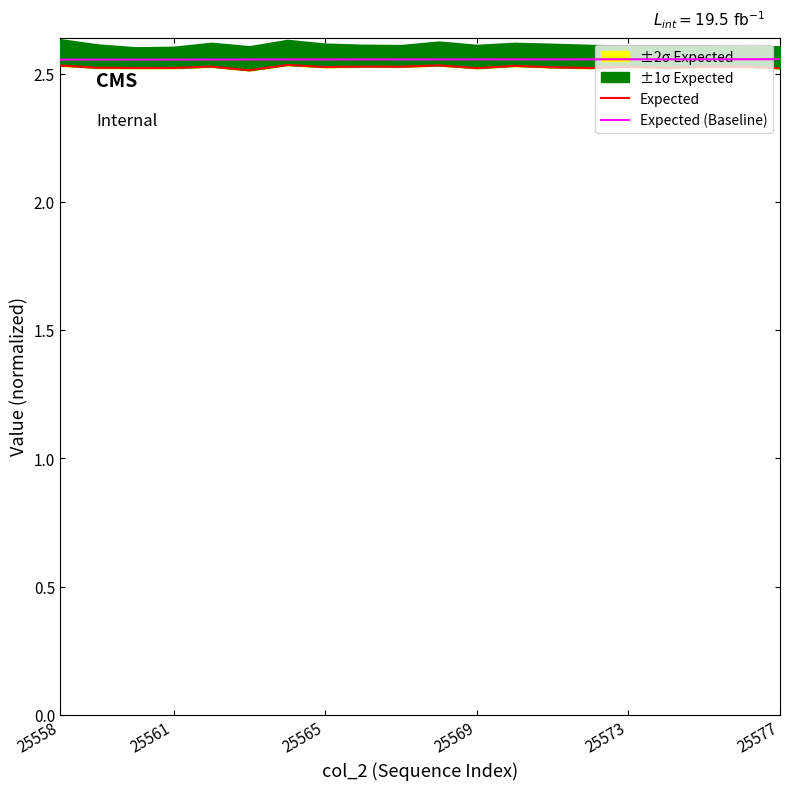

Which series has the widest spread of values?

Expected